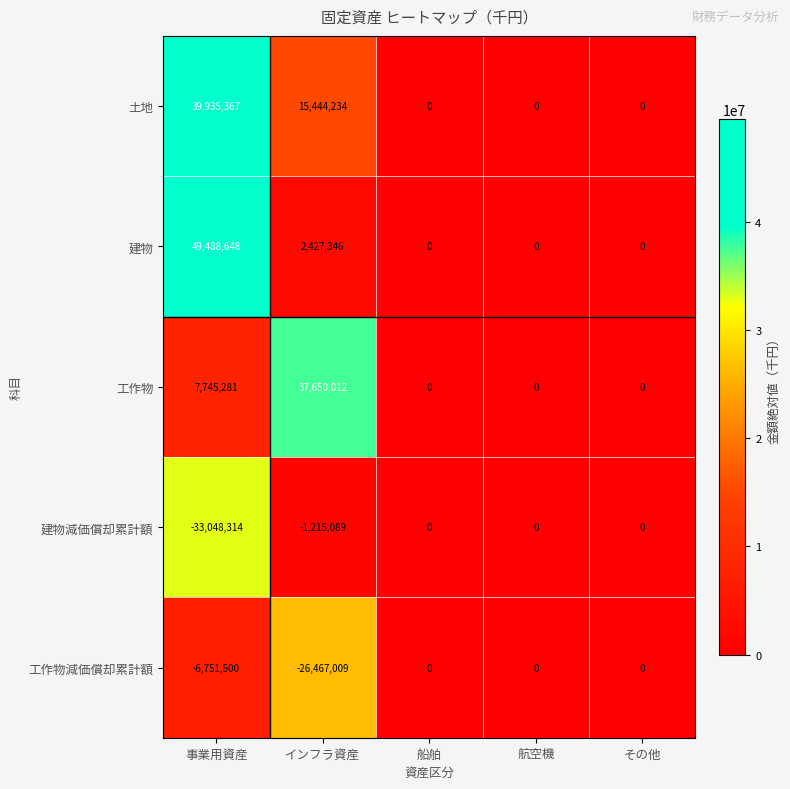

What is the sum of the 土地 values at 航空機 and インフラ資産?

15444234